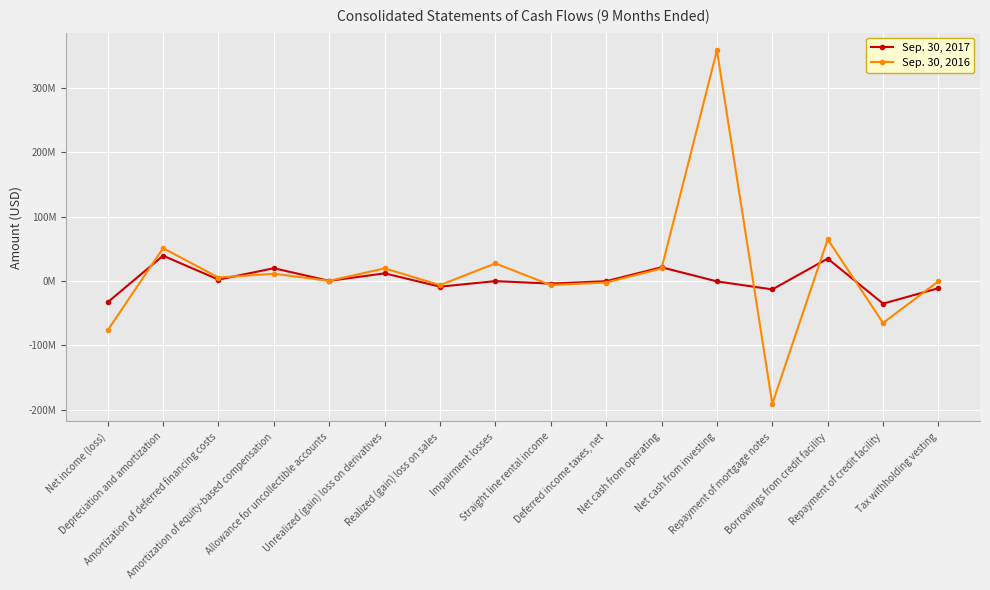

What are all the series names shown in the legend?

Sep. 30, 2017, Sep. 30, 2016